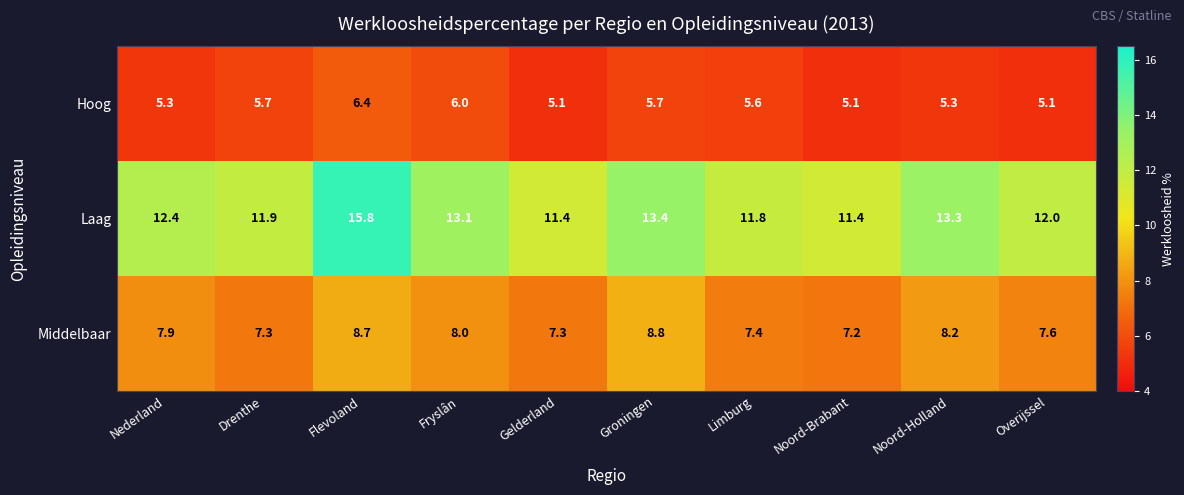

Count the number of categories in the chart.

10